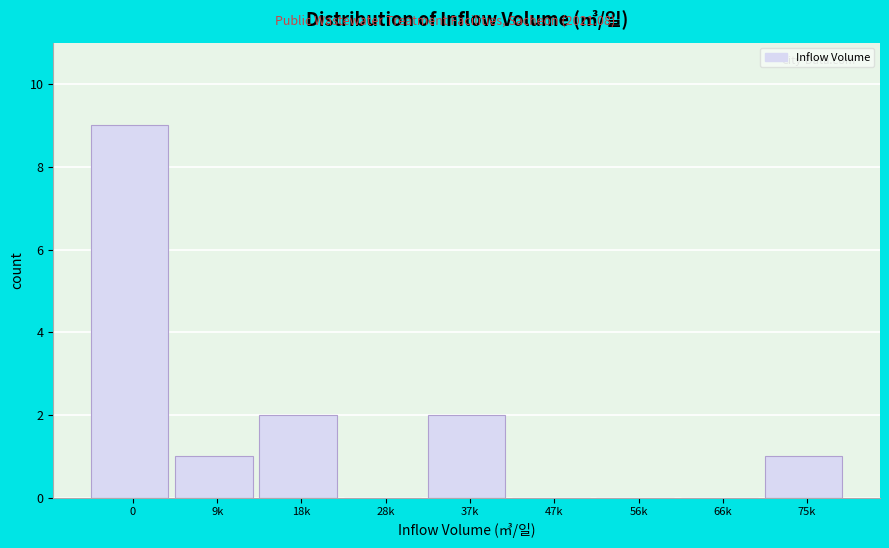

Reading left to right, extract all data points from this chart.

0=9	9k=1	18k=2	28k=0	37k=2	47k=0	56k=0	66k=0	75k=1